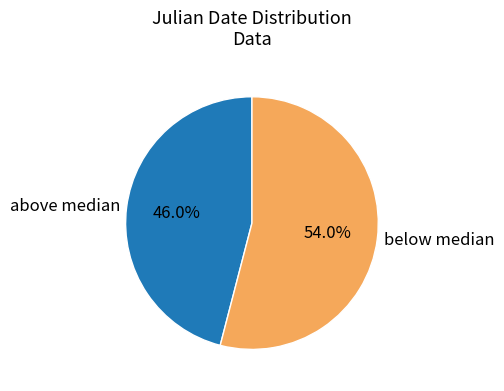

What is the total percentage of below median and above median?

100.0%